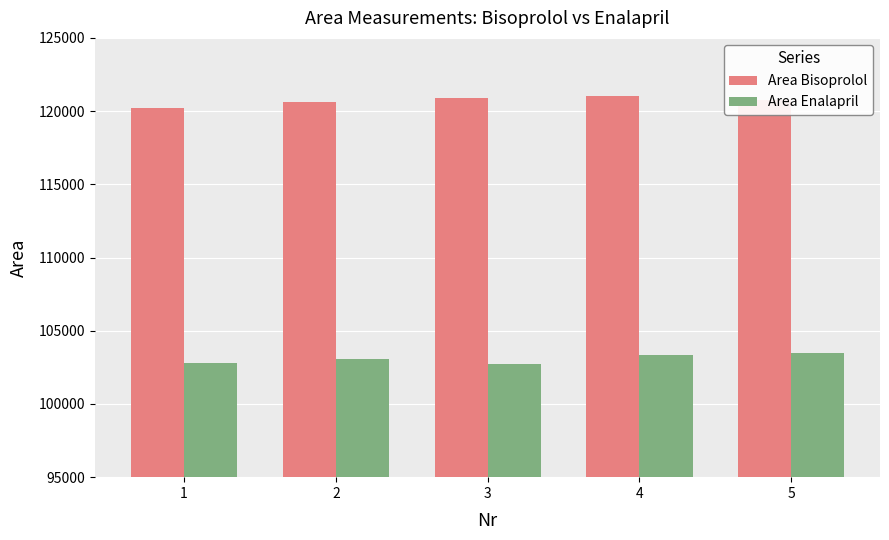

What is the value of the Area Enalapril bar at the 5th from the left?

103461